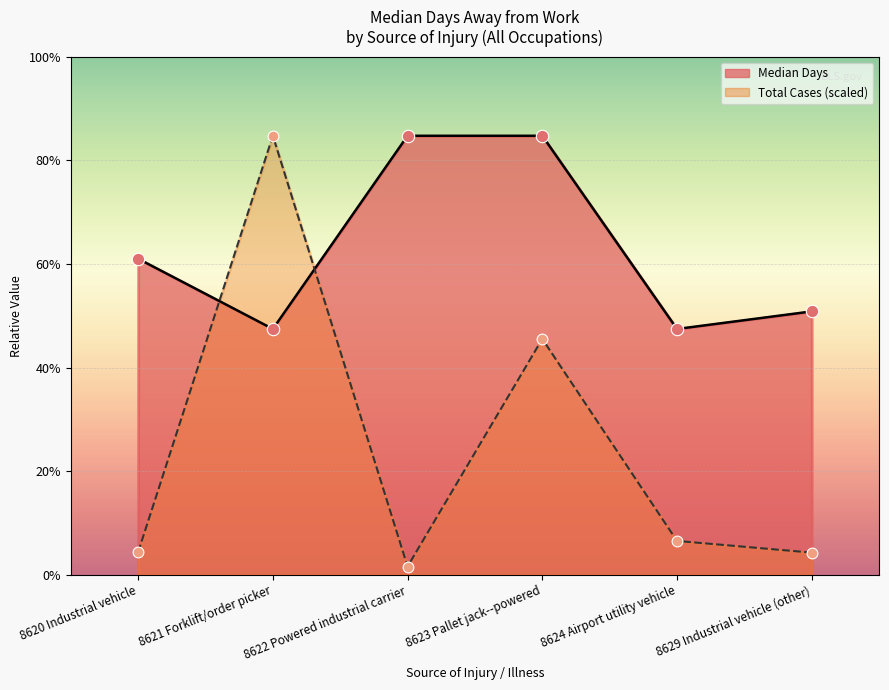

What are all the series names shown in the legend?

Median Days, Total Cases